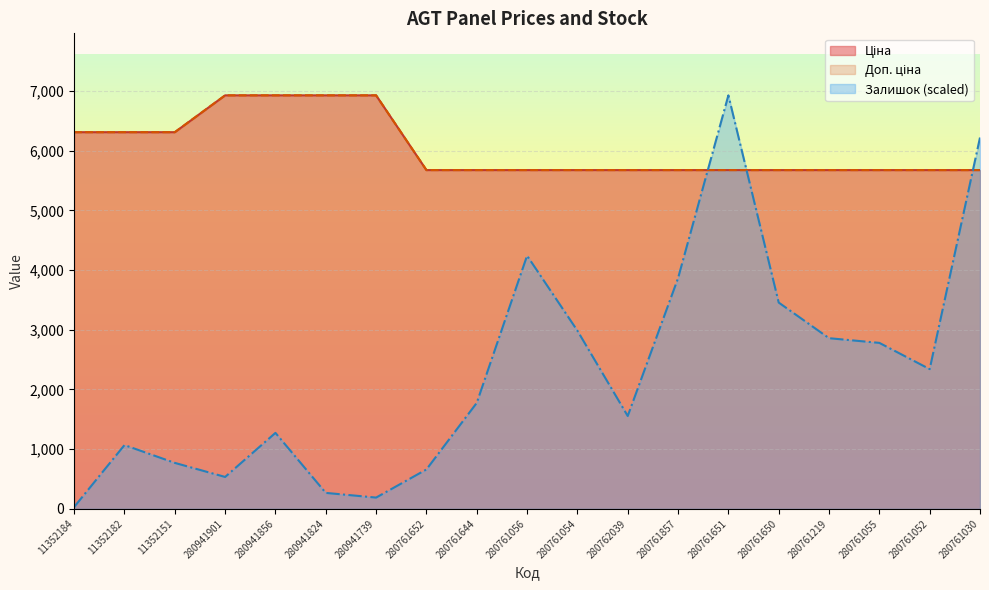

How many interior local peaks does the Залишок series have?

4